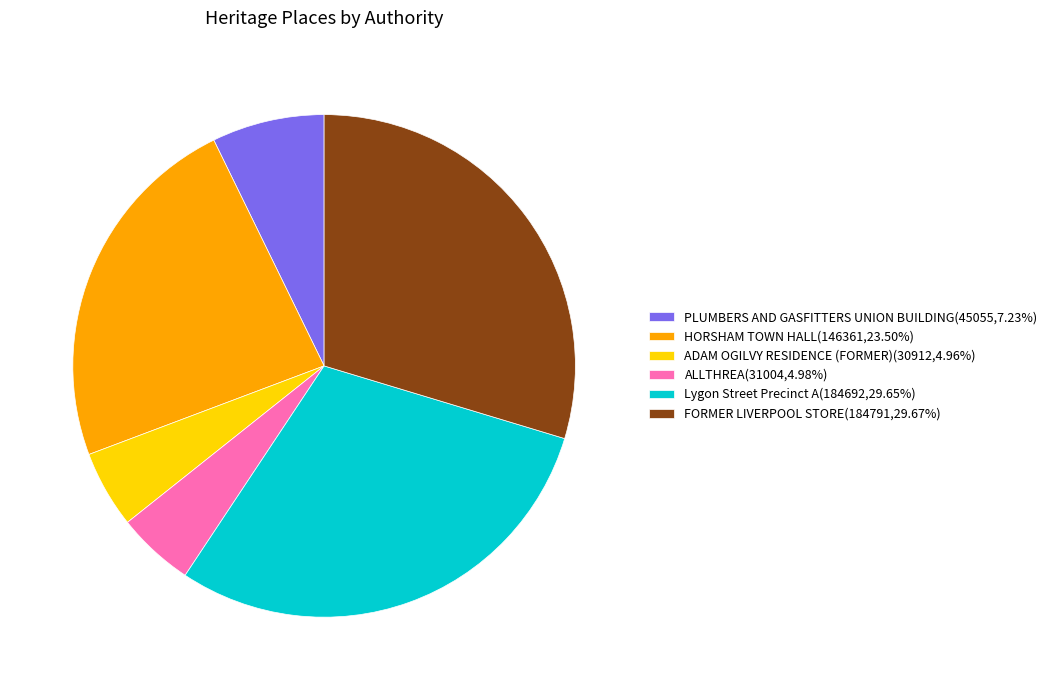

What is the ratio of the value at Lygon Street Precinct A(184692,29.65%) to the value at HORSHAM TOWN HALL(146361,23.50%)?

1.3